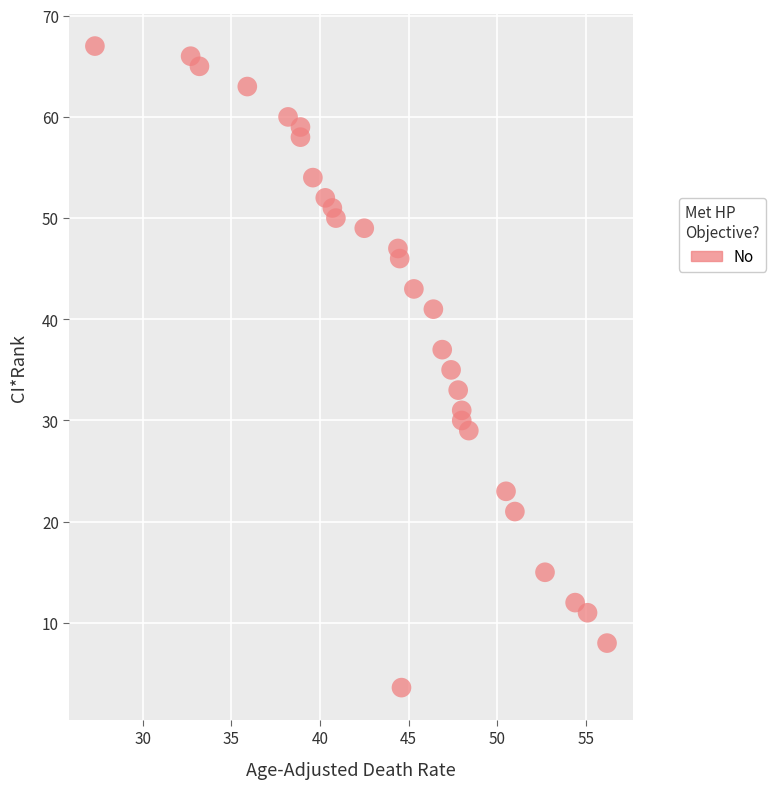

What is the range of Y values (max minus min)?

63.4